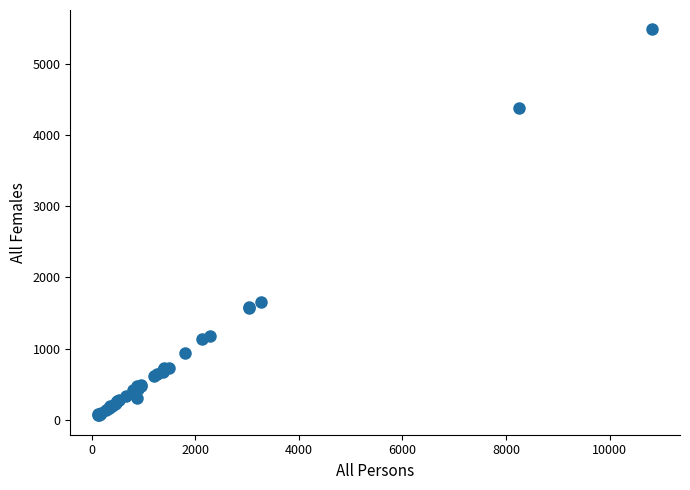

What Y value in the scatter plot is closest to 2773?

1653